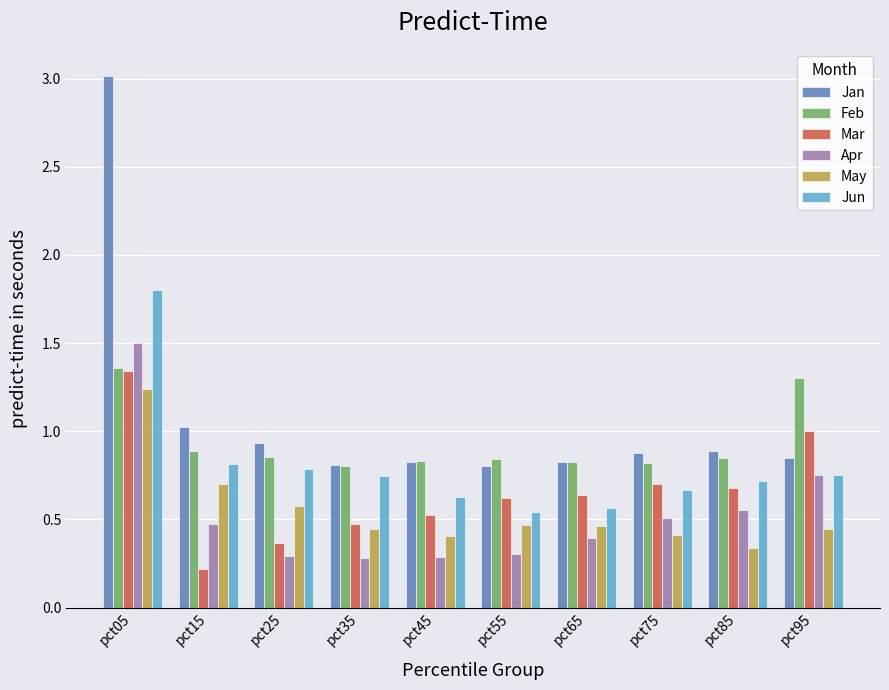

The Mar series shows 0.4 at pct25. True or false?

True